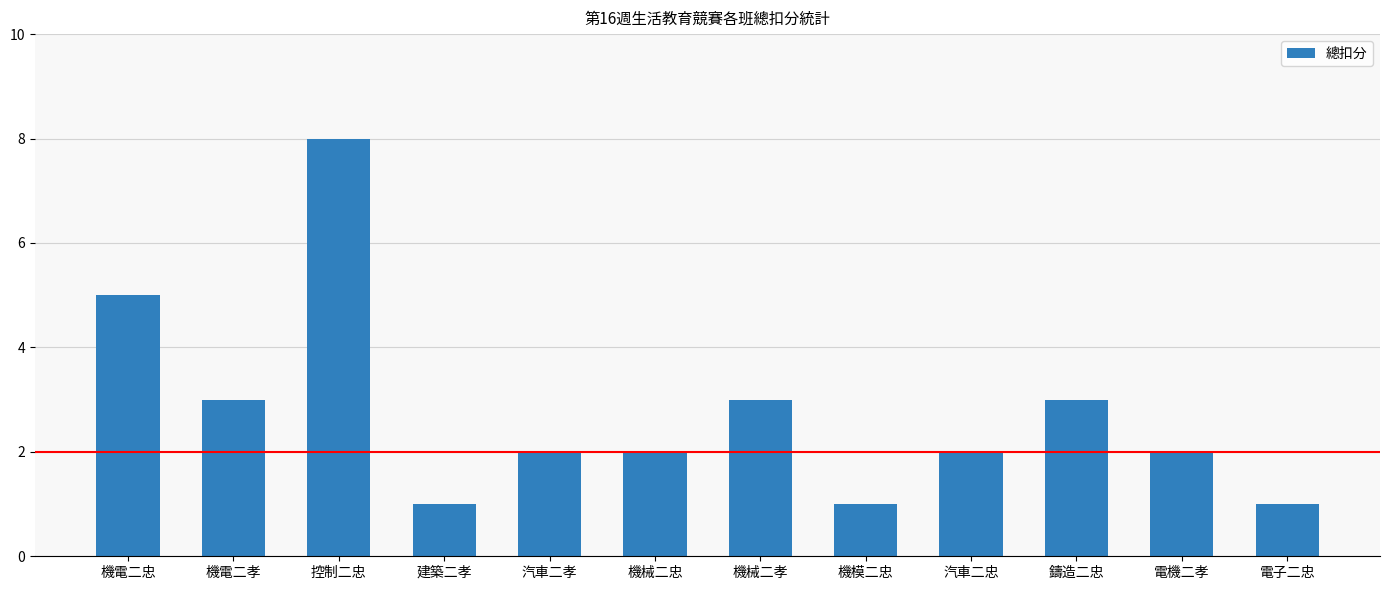

Reading left to right, transcribe all the data shown in this chart.

機電二忠=5	機電二孝=3	控制二忠=8	建築二孝=1	汽車二孝=2	機械二忠=2	機械二孝=3	機模二忠=1	汽車二忠=2	鑄造二忠=3	電機二孝=2	電子二忠=1